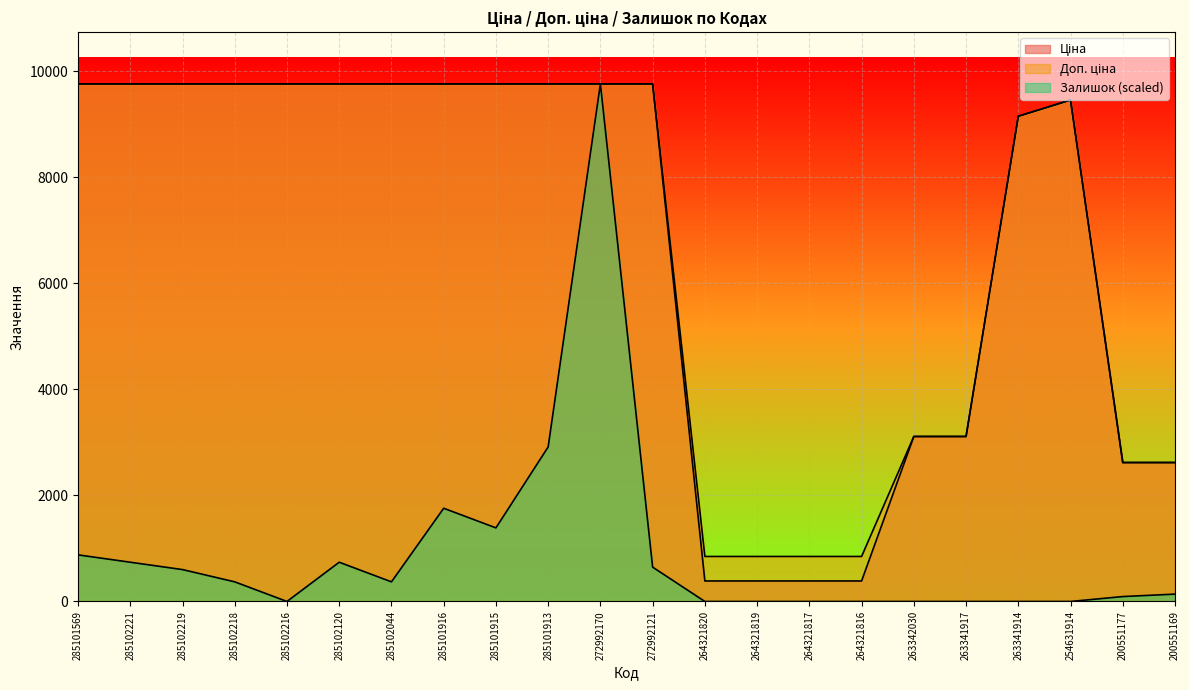

How many data points does each series have?

22